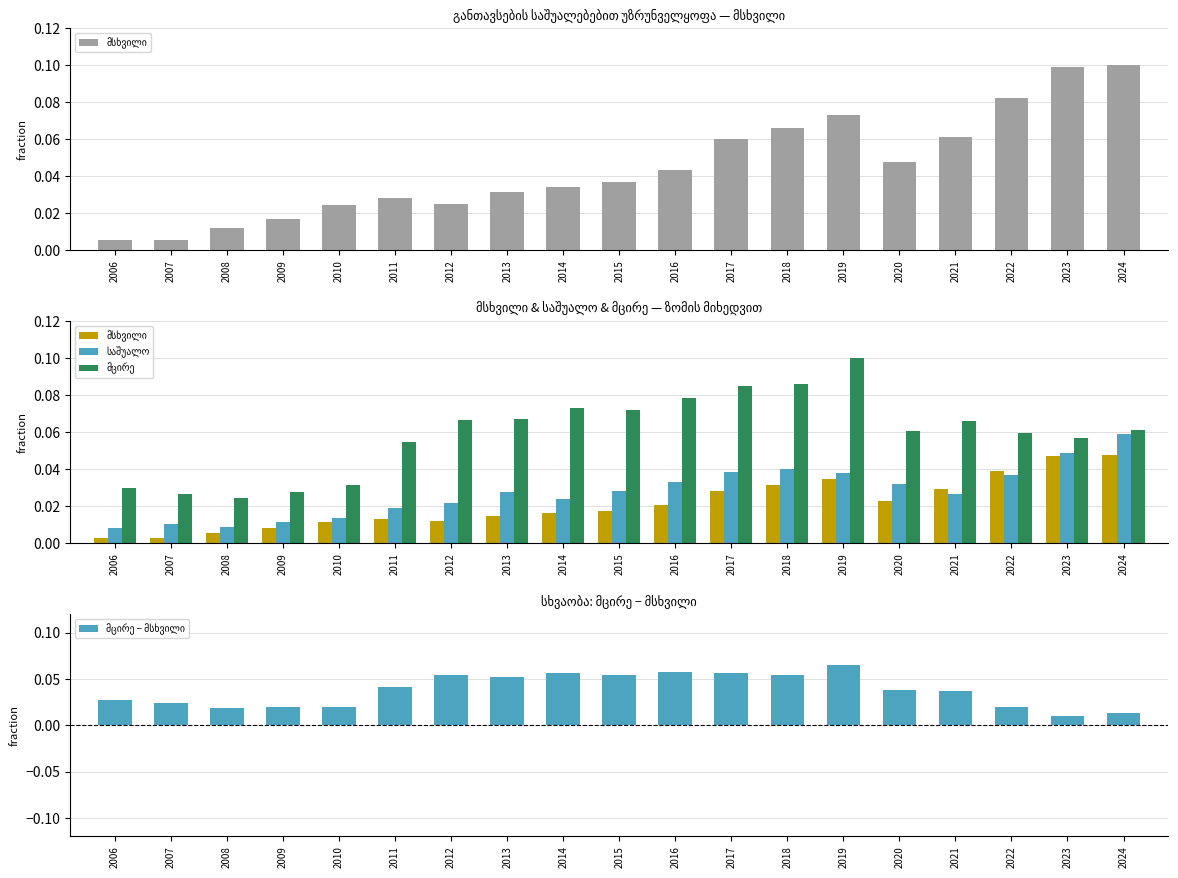

Is the value of საშუალო at 2018 greater than the value of მცირე at 2006?

Yes